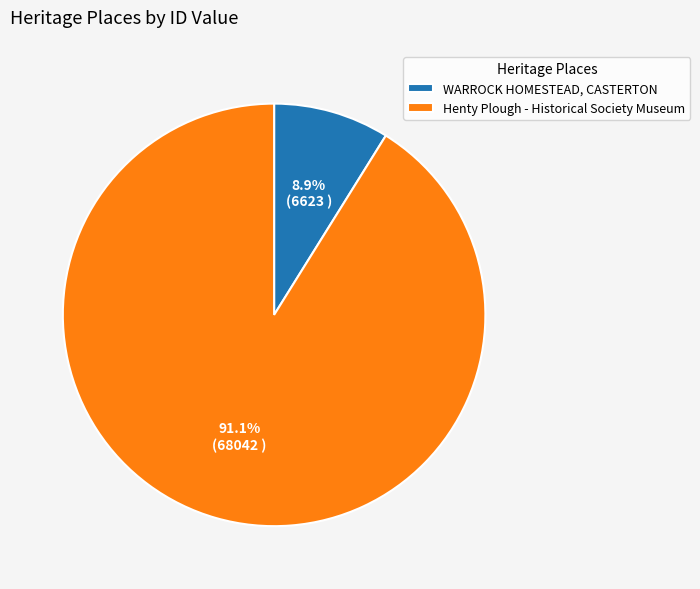

Between WARROCK HOMESTEAD, CASTERTON and Henty Plough - Historical Society Museum, which is larger?

Henty Plough - Historical Society Museum